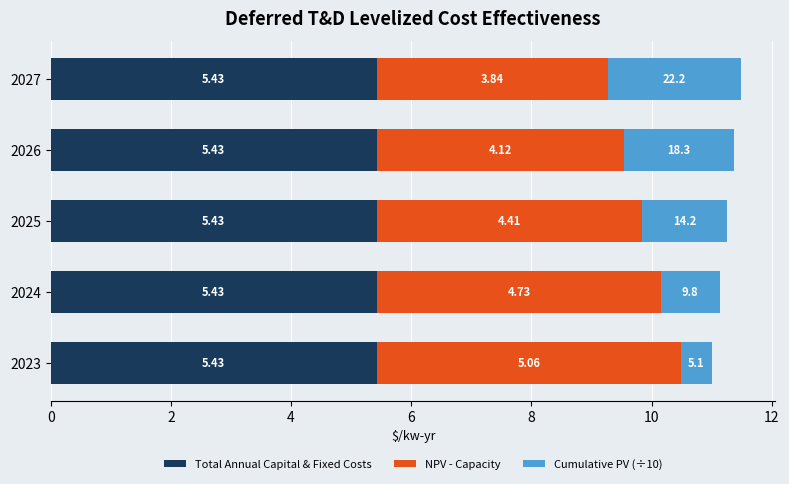

At which category is the sum across all series the highest?

2027